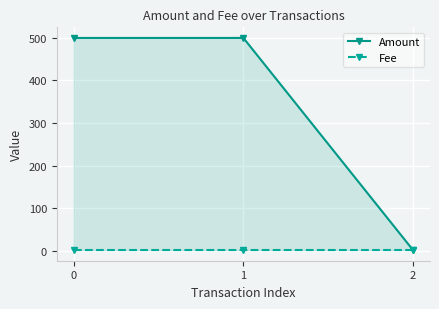

At 2, list the series in order from largest to smallest.

Amount, Fee